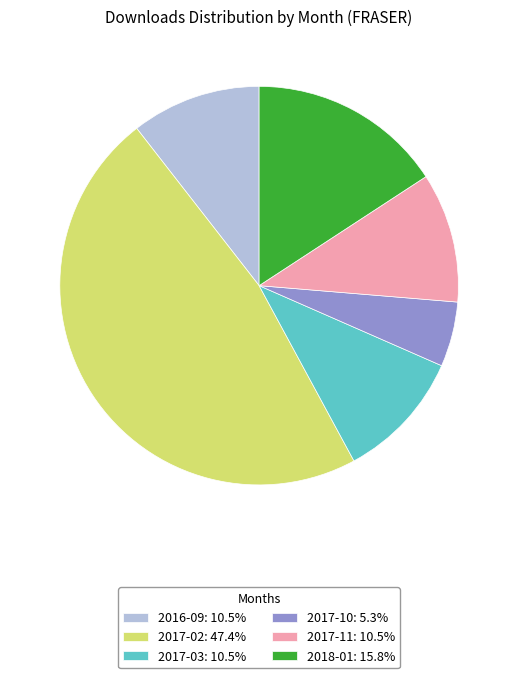

Is the sum of 2017-02: 47.4% and 2017-11: 10.5% greater than half?

Yes